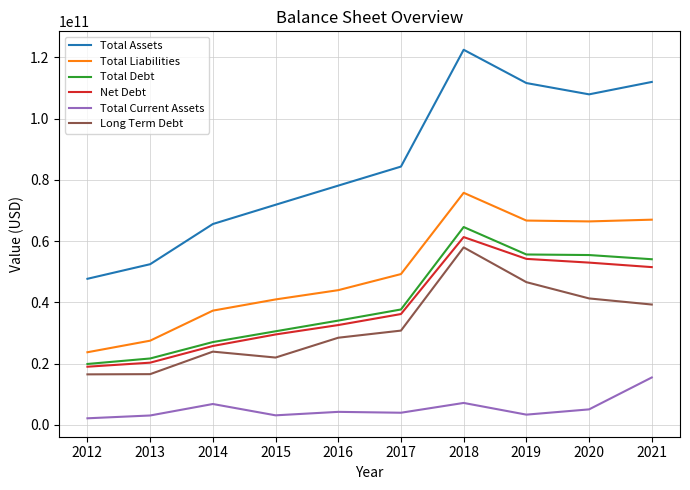

Is it true that Net Debt equals 12144237528 at 2012?

False